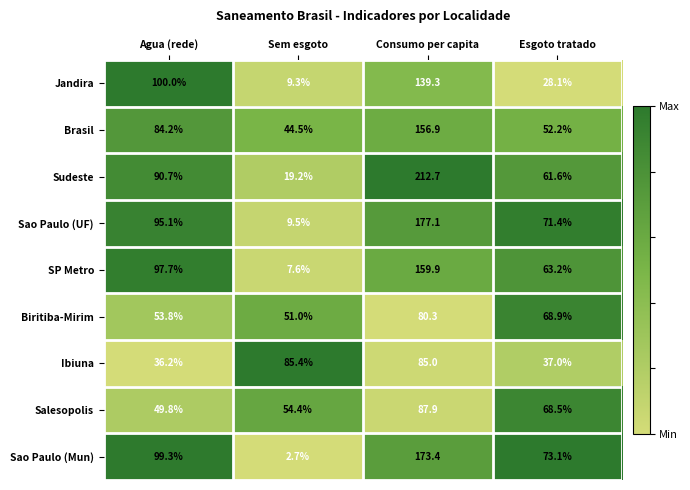

Which category has the highest value in the Jandira series?

Consumo per capita